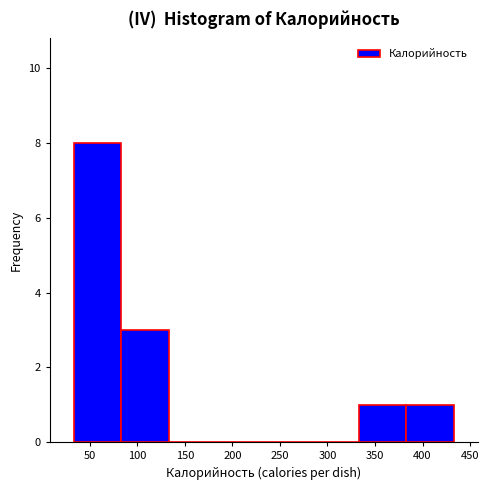

Over which range of the x-axis is the bar tallest?

35 to 85